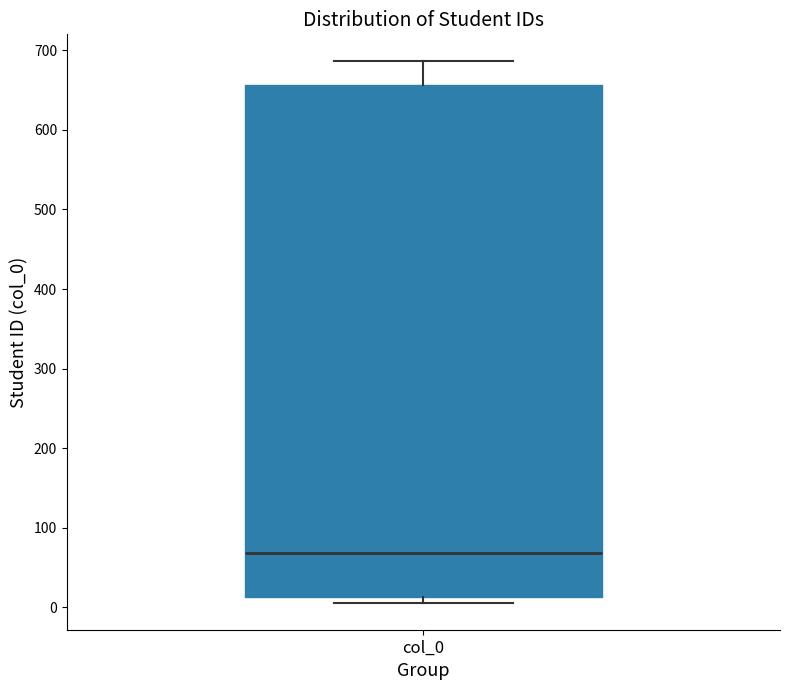

Transcribe this box plot: give where the median line is, the range the box spans, and where the two whiskers end, as read against the y-axis. The values are not printed on the chart, so give them approximately, as read against the axis.

median 70, box 10 to 660, whiskers 10 (just below the box's lower edge) to 690